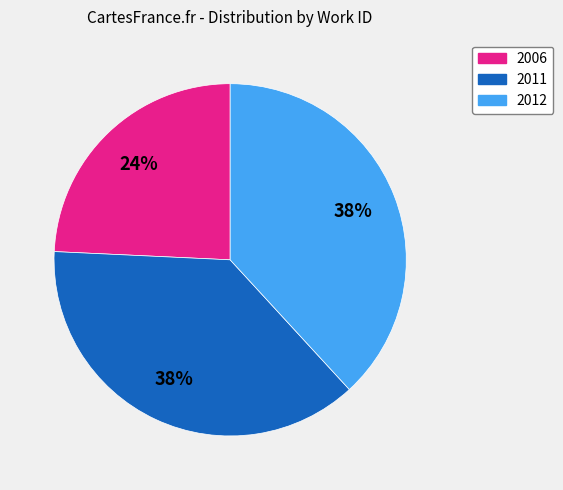

True or false: 2011 accounts for 38% of the total.

True